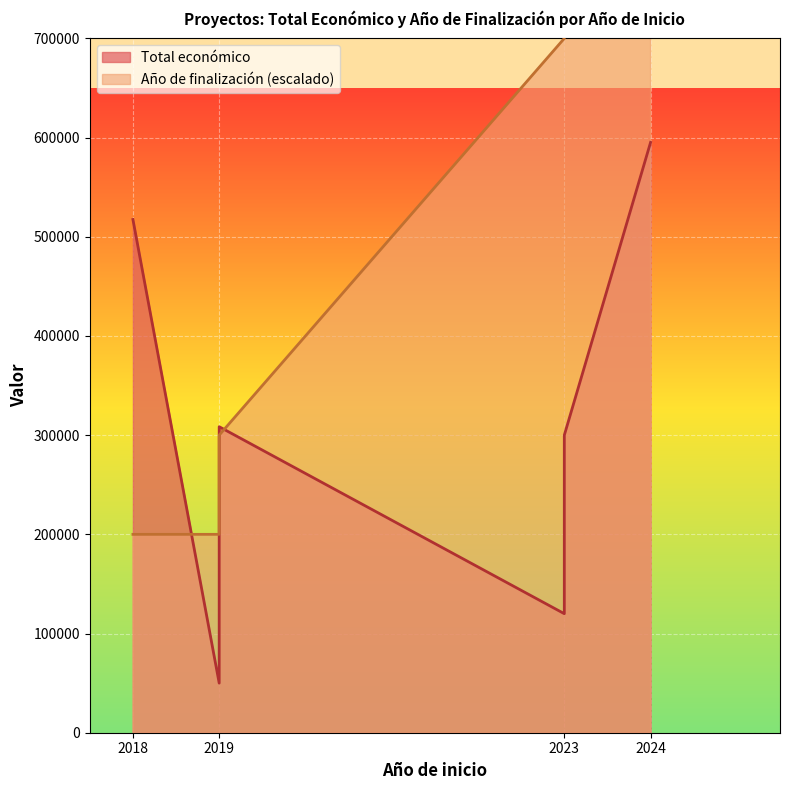

True or false: Año de finalización has a value of 2020 at 2019.

True